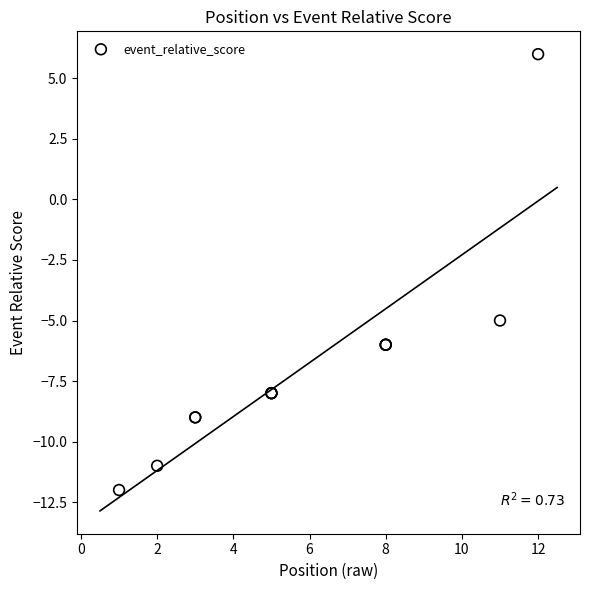

What Y value in the scatter plot is closest to -3?

-5